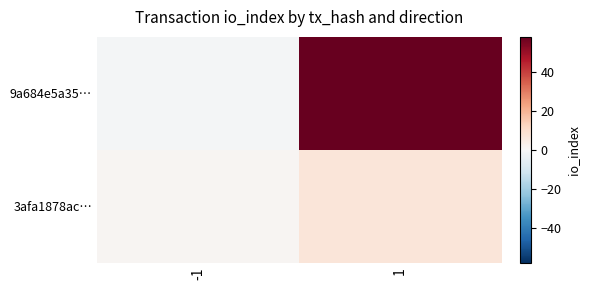

What is the maximum value shown in the chart?

58